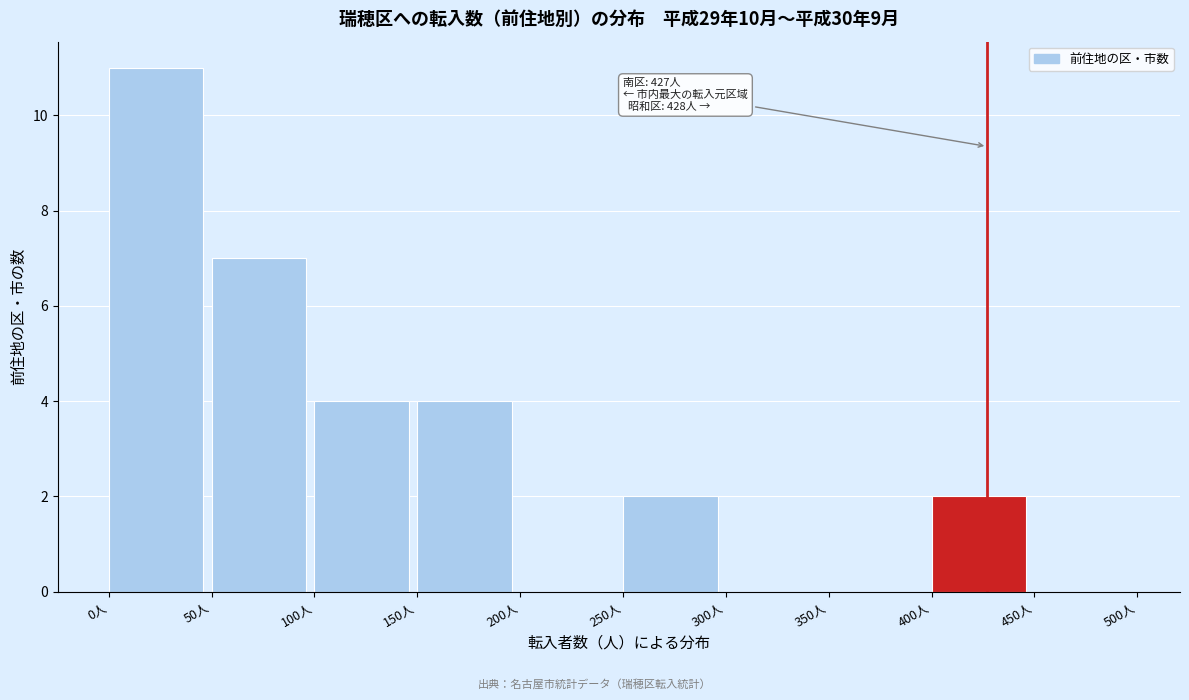

Over which range of the x-axis is the bar tallest?

0 to 50